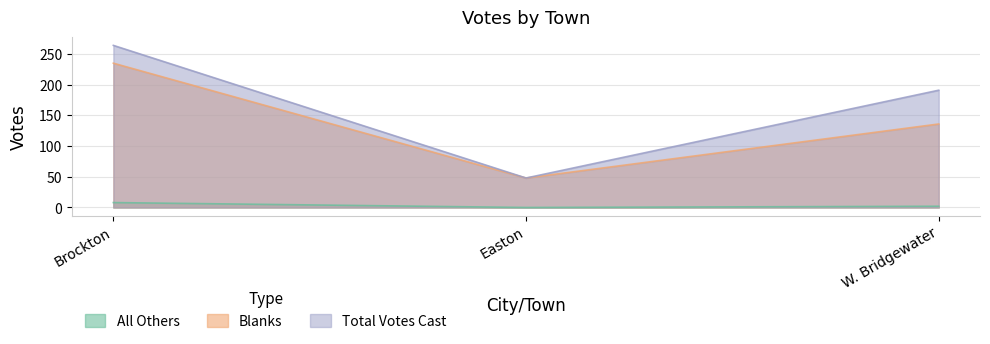

The value of Total Votes Cast at Brockton is 181. True or false?

False